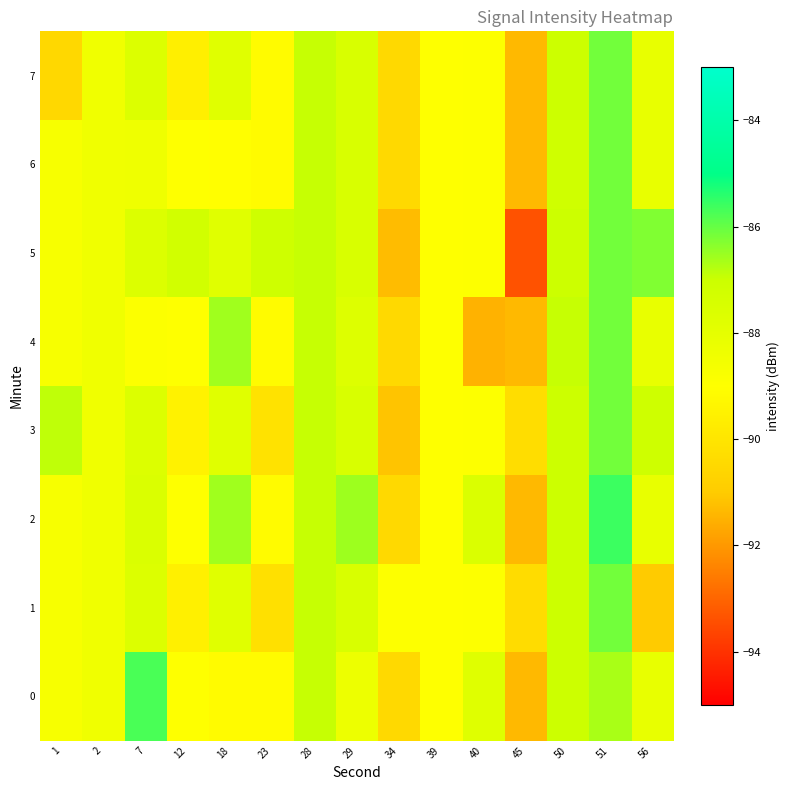

Between 28 and 34, which is larger?

28